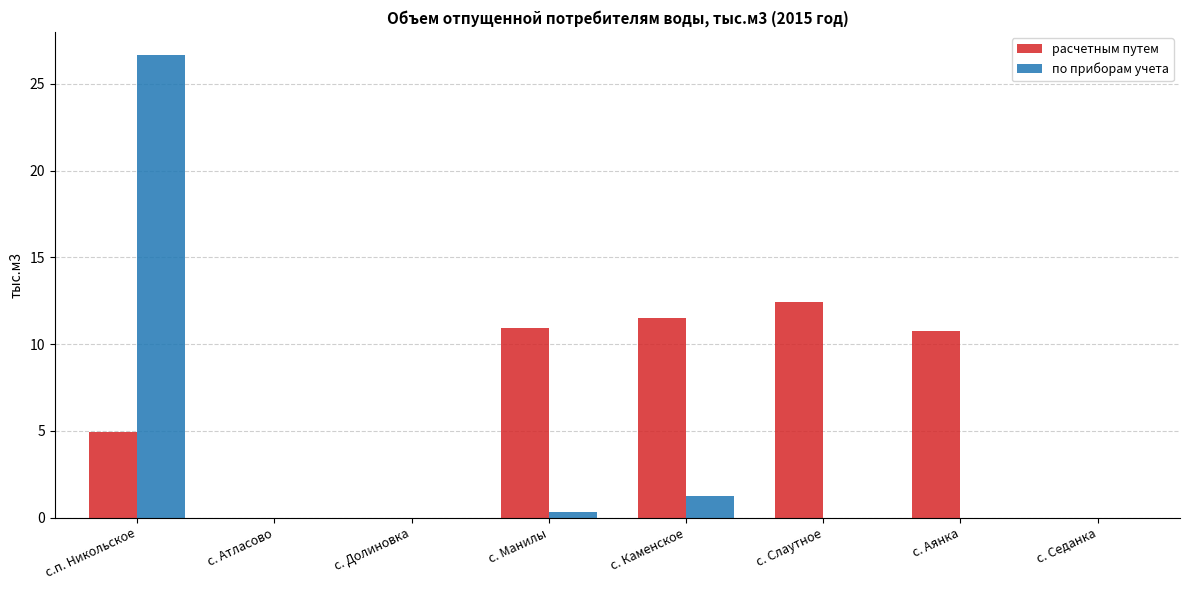

Are the bars horizontal?

No